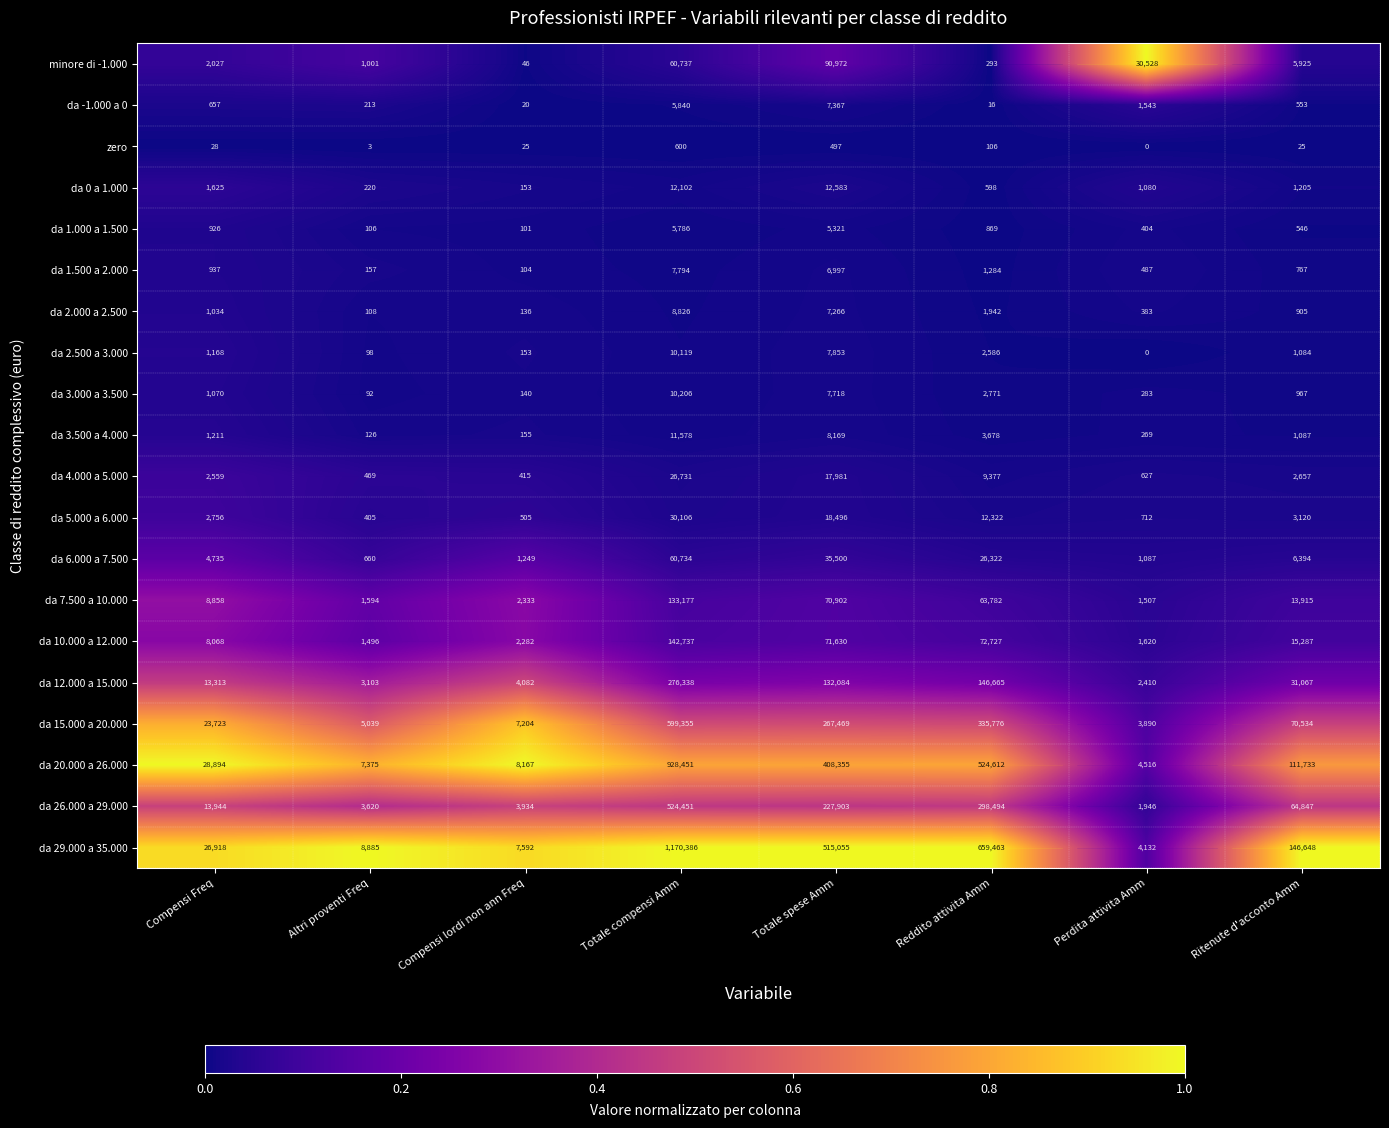

List the labels in order of da 12.000 a 15.000 value, largest first.

Totale compensi Amm, Reddito attivita Amm, Totale spese Amm, Ritenute d'acconto Amm, Compensi Freq, Compensi lordi non ann Freq, Altri proventi Freq, Perdita attivita Amm